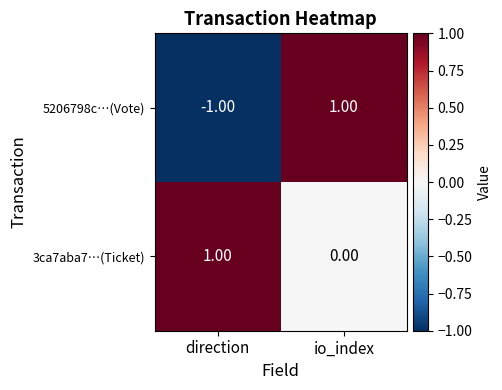

Rank the series at direction from highest to lowest value.

3ca7aba7…(Ticket), 5206798c…(Vote)